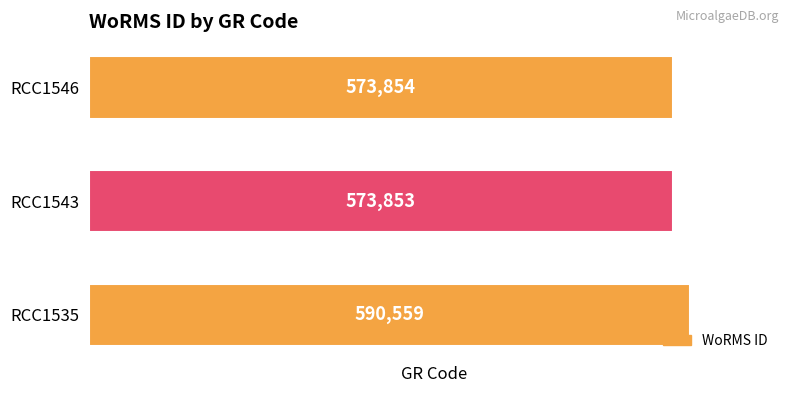

Where is the data nearest to the value 582206?

RCC1546